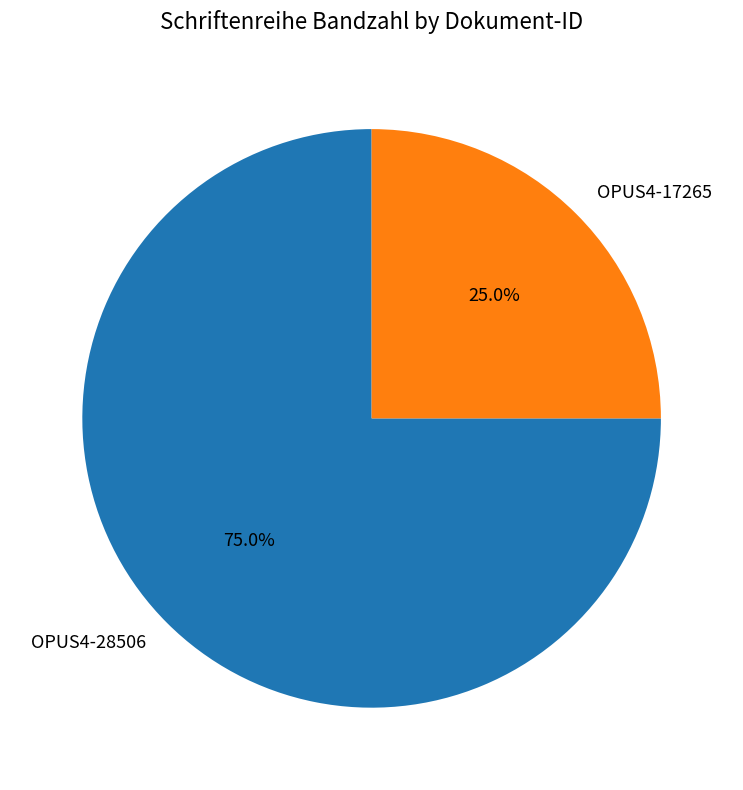

How many slices are in this pie chart?

2